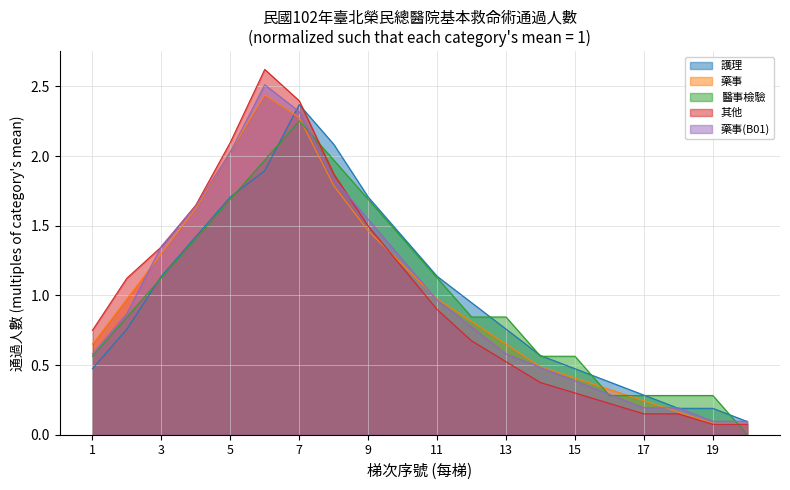

How many lines are shown in the chart?

5